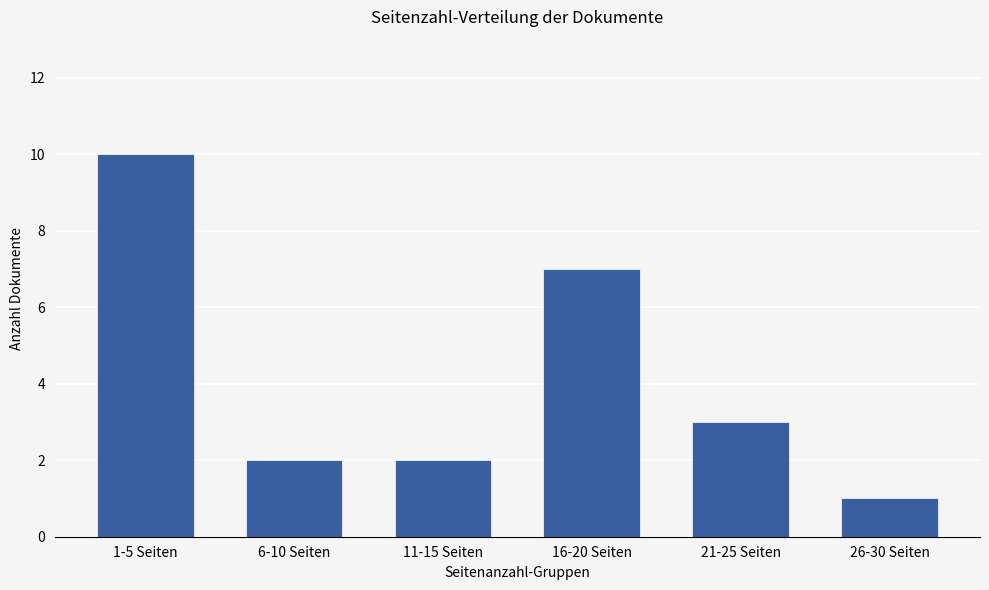

Which has a higher value, 16-20 Seiten or 11-15 Seiten?

16-20 Seiten